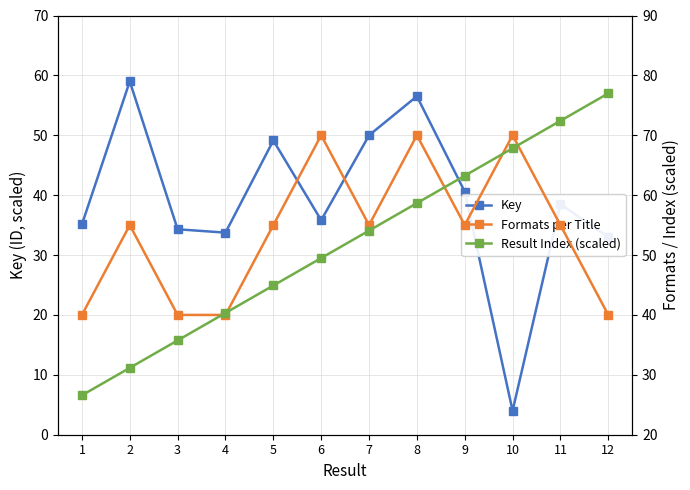

At which label does Formats per Title first exceed 55?

6